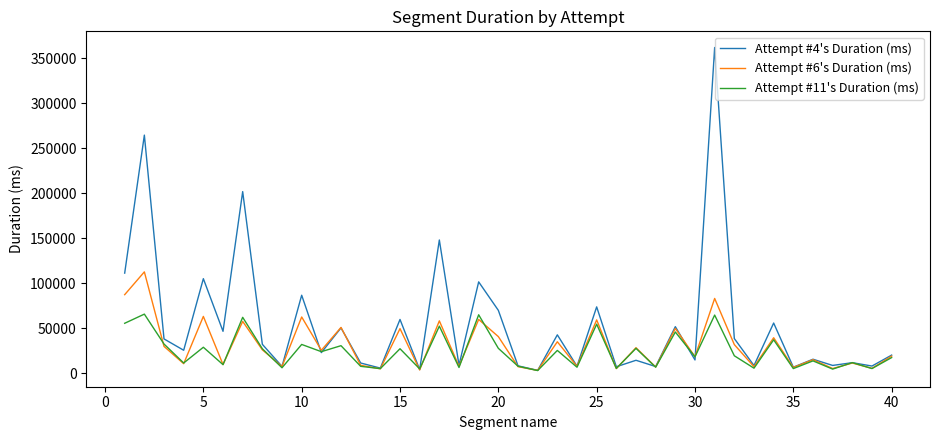

Which series has the widest spread of values?

Attempt #4's Duration (ms)